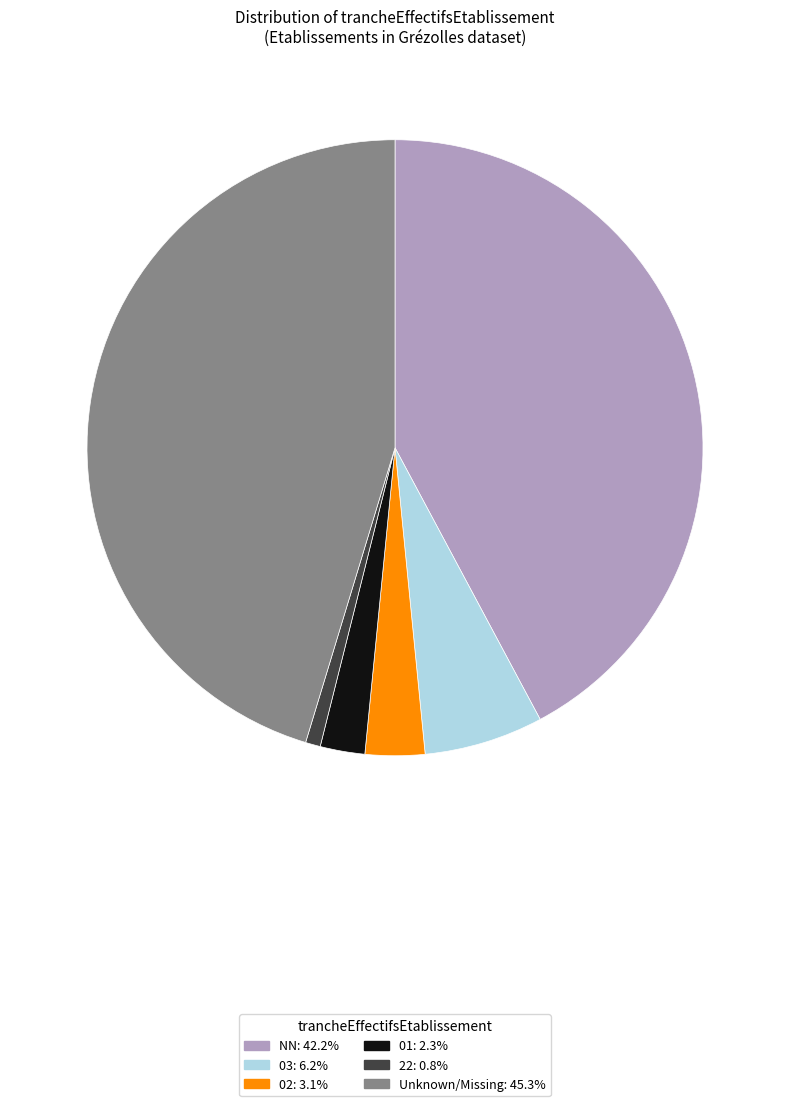

Is there a majority slice in this chart?

No